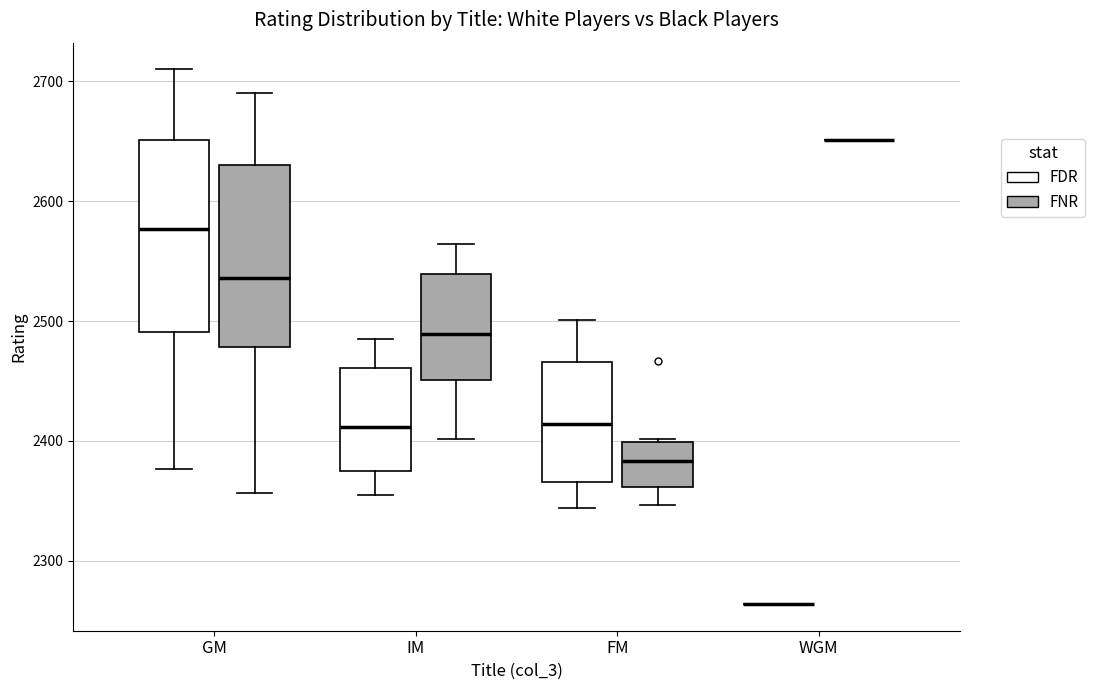

Reading left to right, transcribe this box plot: for each box, give where its median line is, the range the box spans, and where its two whiskers end, as read against the y-axis. The values are not printed on the chart, so give them approximately, as read against the axis.

GM (FDR): median 2580, box 2490 to 2650, whiskers 2380 to 2710
GM (FNR): median 2540, box 2480 to 2630, whiskers 2360 to 2690
IM (FDR): median 2410, box 2370 to 2460, whiskers 2360 to 2490
IM (FNR): median 2490, box 2450 to 2540, whiskers 2400 to 2560
FM (FDR): median 2410, box 2370 to 2470, whiskers 2340 to 2500
FM (FNR): median 2380, box 2360 to 2400, whiskers 2350 to 2400
WGM (FDR): box collapsed to a line at 2260, whiskers 2260 to 2260
WGM (FNR): box collapsed to a line at 2650, whiskers 2650 to 2650